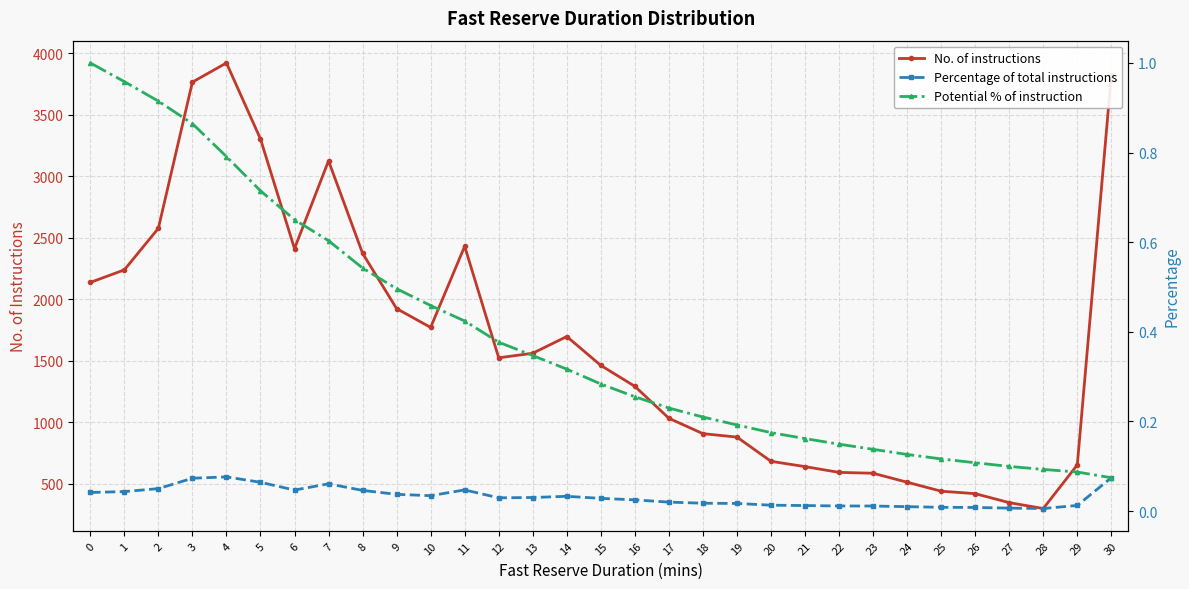

Between 13 and 20, which is larger?

13